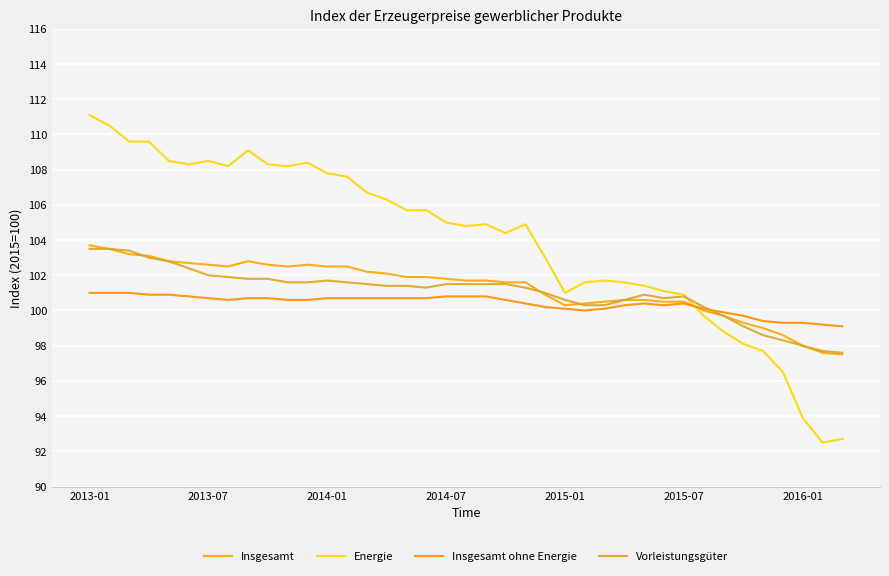

What is the average value of the Insgesamt series?

101.3